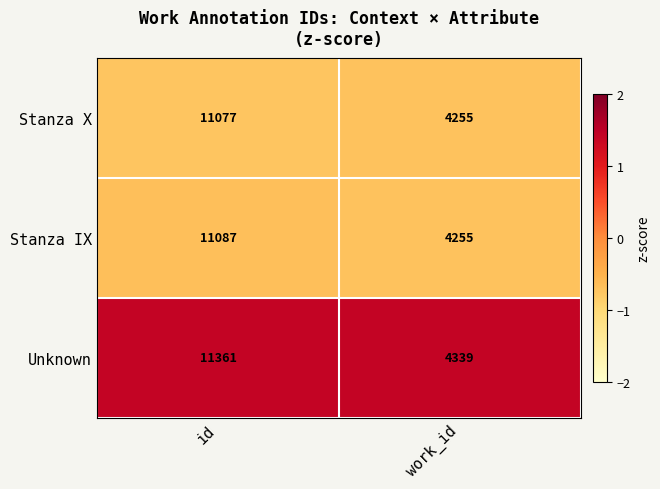

Reading left to right, extract all data points from this chart.

Stanza X: 11077	4255
Stanza IX: 11087	4255
Unknown: 11361	4339